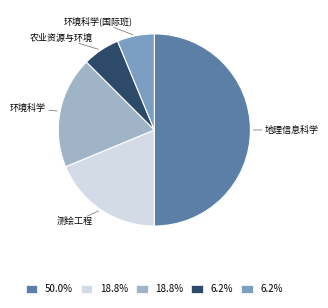

Is there a majority slice in this chart?

No